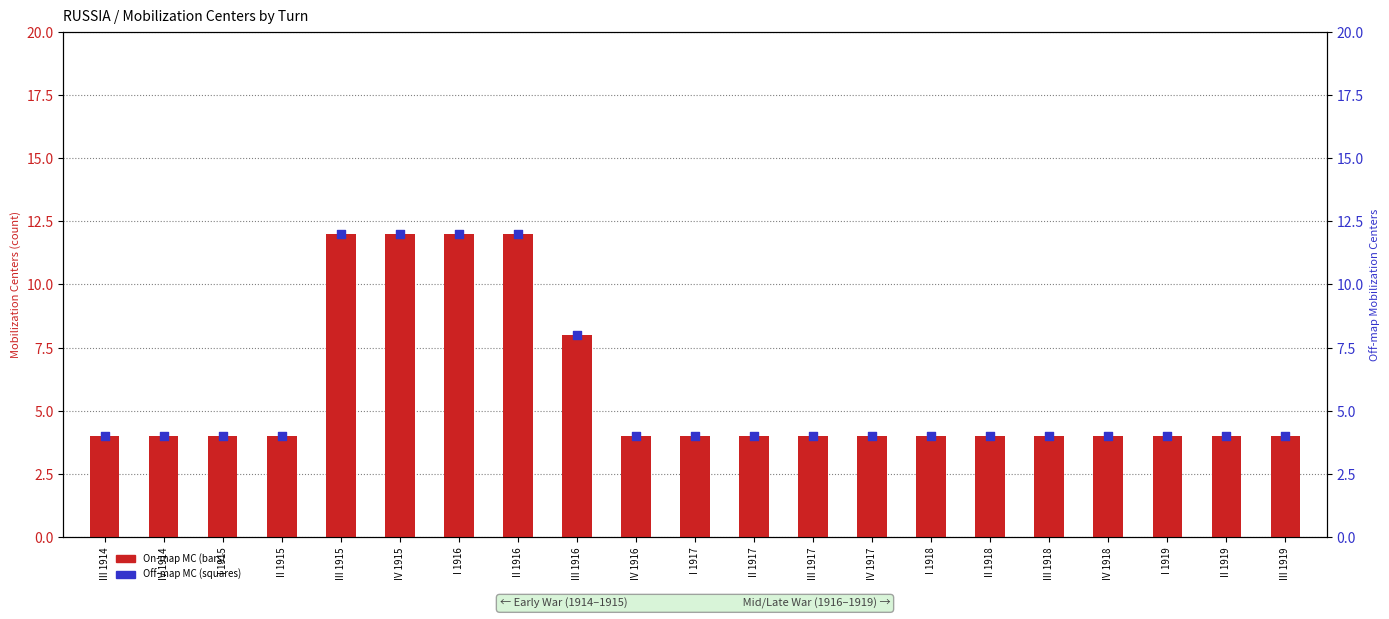

Is the value of On-map MC at IV 1914 greater than the value of Off-map MC at II 1918?

No